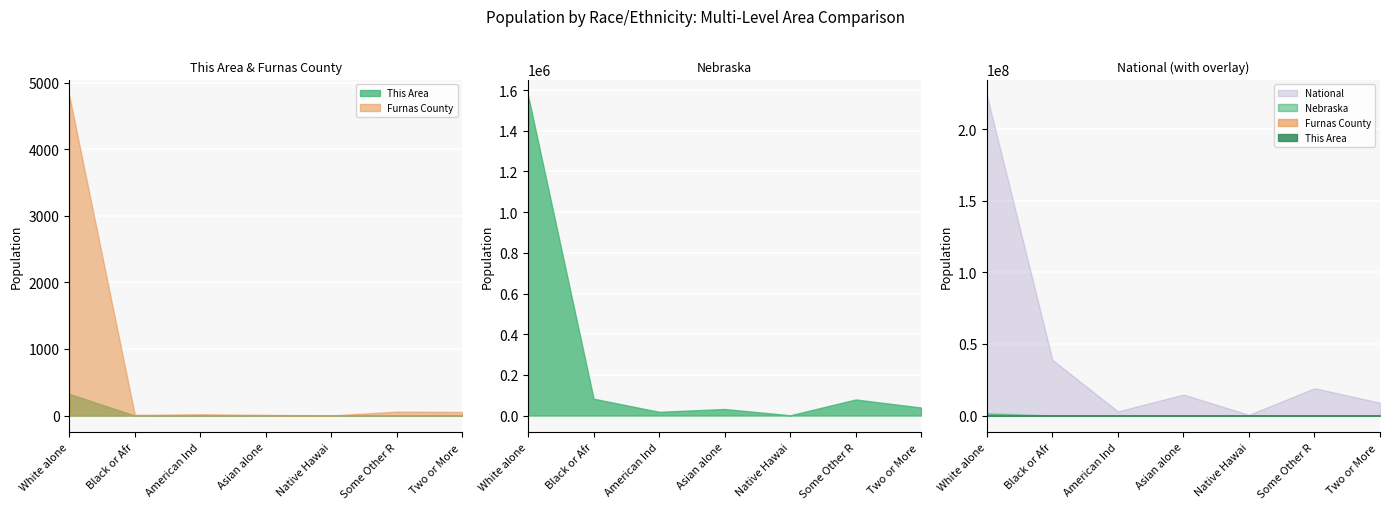

What is the total value across all series at White alone?

225131233